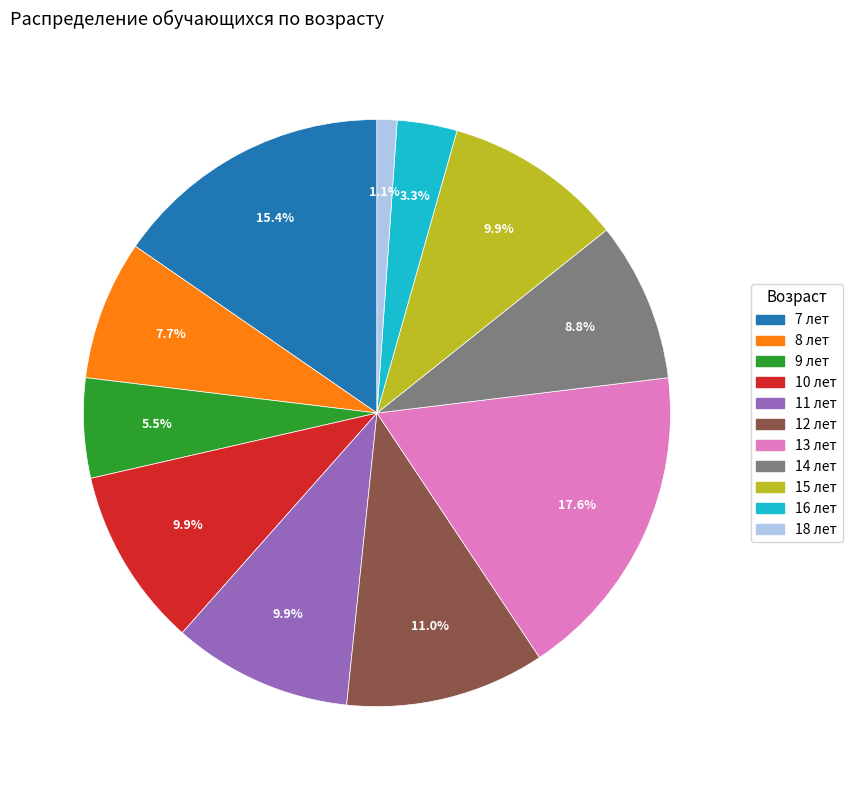

Is there any slice that represents more than half of the pie?

No